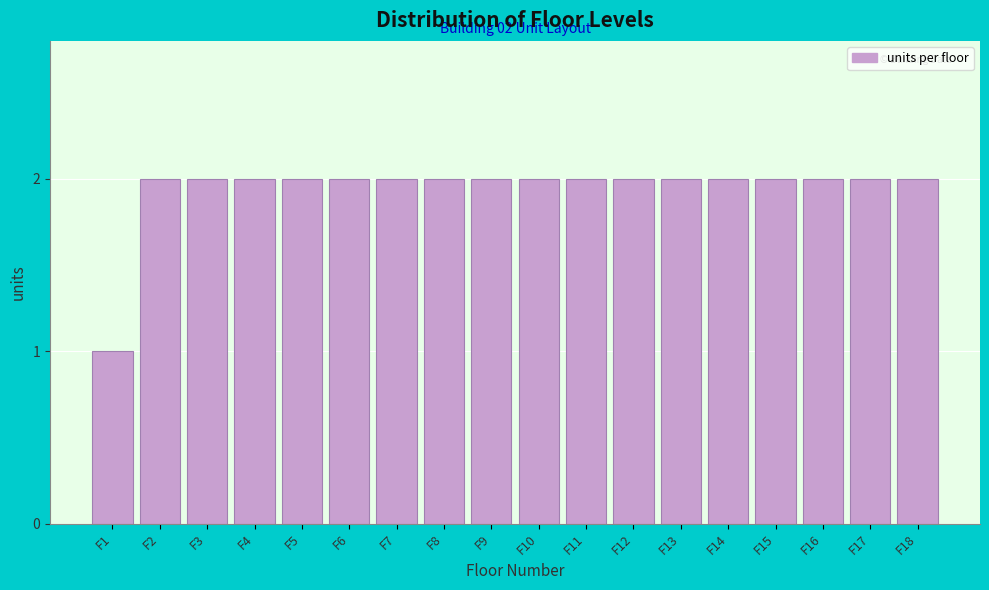

Reading right to left, transcribe all the data shown in this chart.

F18=2	F17=2	F16=2	F15=2	F14=2	F13=2	F12=2	F11=2	F10=2	F9=2	F8=2	F7=2	F6=2	F5=2	F4=2	F3=2	F2=2	F1=1